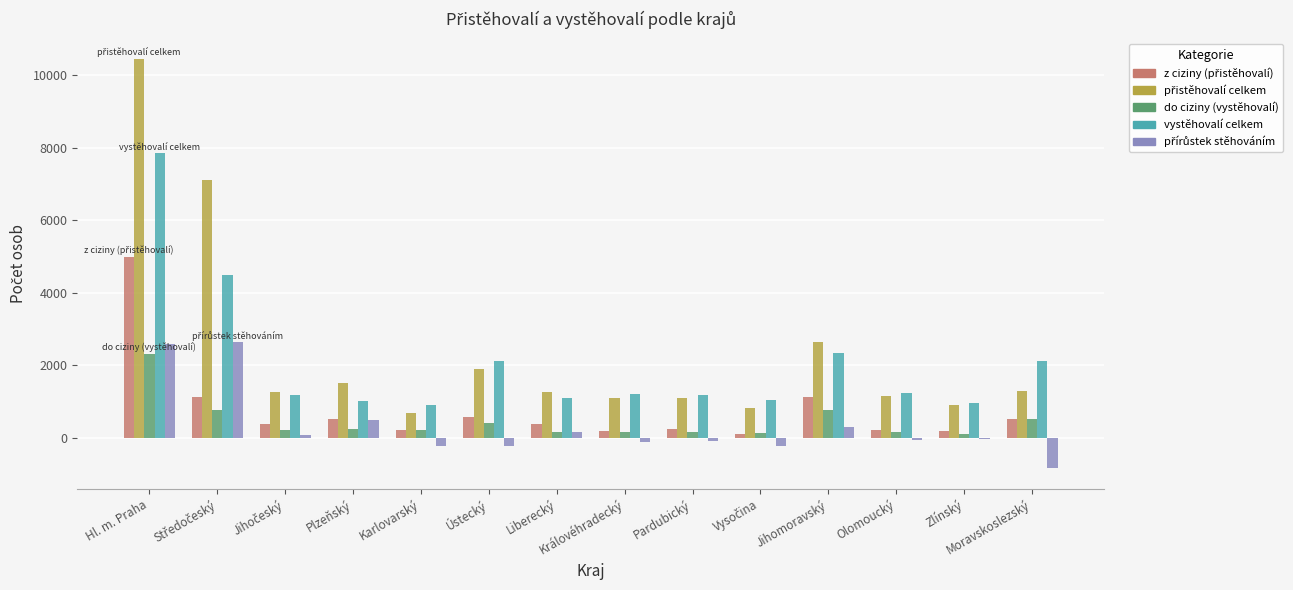

At which category is the sum across all series the highest?

Hl. m. Praha